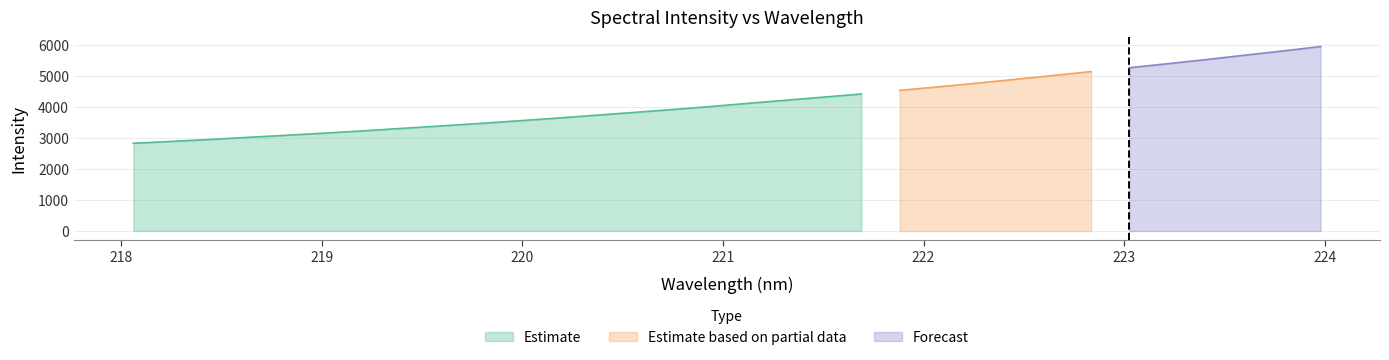

Reading left to right, list all the values displayed in this chart.

218.0596=2833.2	218.2508=2895.0	218.442=2956.1	218.6332=3026.5	218.8244=3092.9	219.0156=3161.8	219.2067=3235.9	219.3979=3314.1	219.589=3391.6	219.7801=3470.6	219.9712=3555.1	220.1623=3641.7	220.3533=3733.1	220.5444=3824.3	220.7354=3917.4	220.9264=4014.3	221.1174=4119.6	221.3083=4221.2	221.4993=4323.4	221.6902=4425.7	221.8812=4541.7	222.0721=4655.9	222.263=4773.8	222.4538=4897.1	222.6447=5022.2	222.8355=5149.5	223.0264=5273.6	223.2172=5403.9	223.408=5536.2	223.5987=5677.1	223.7895=5814.4	223.9802=5958.3